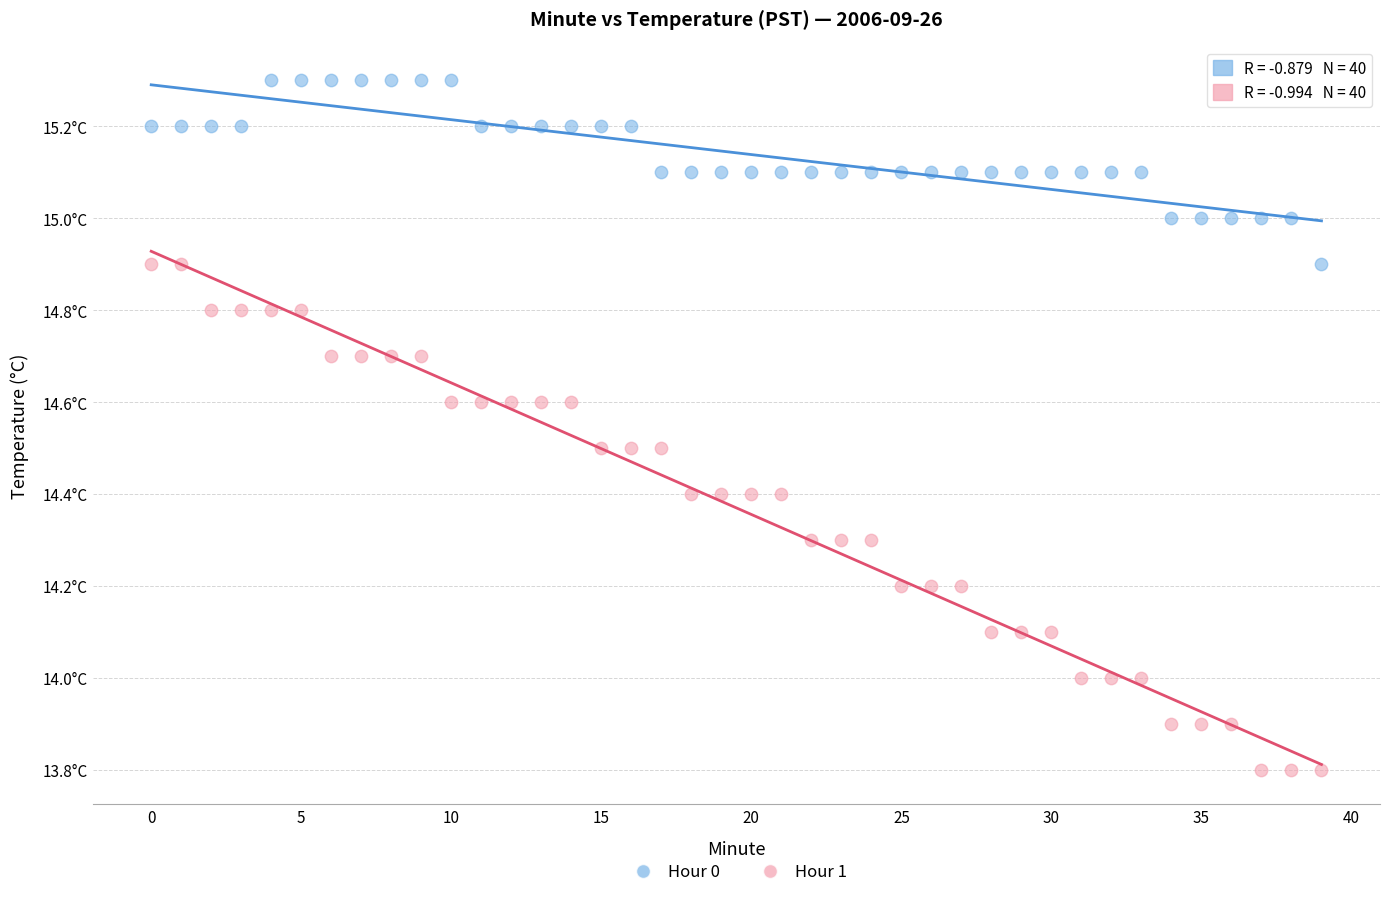

Which series has the widest spread of Y values?

Hour 1